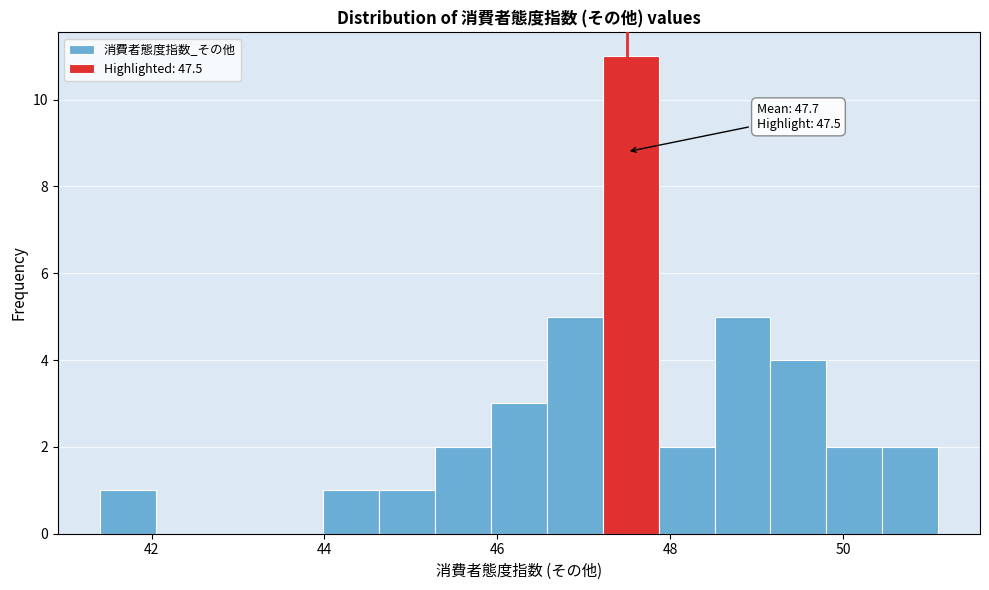

Read against the x-axis, roughly where is the centre of the tallest bar?

47.6